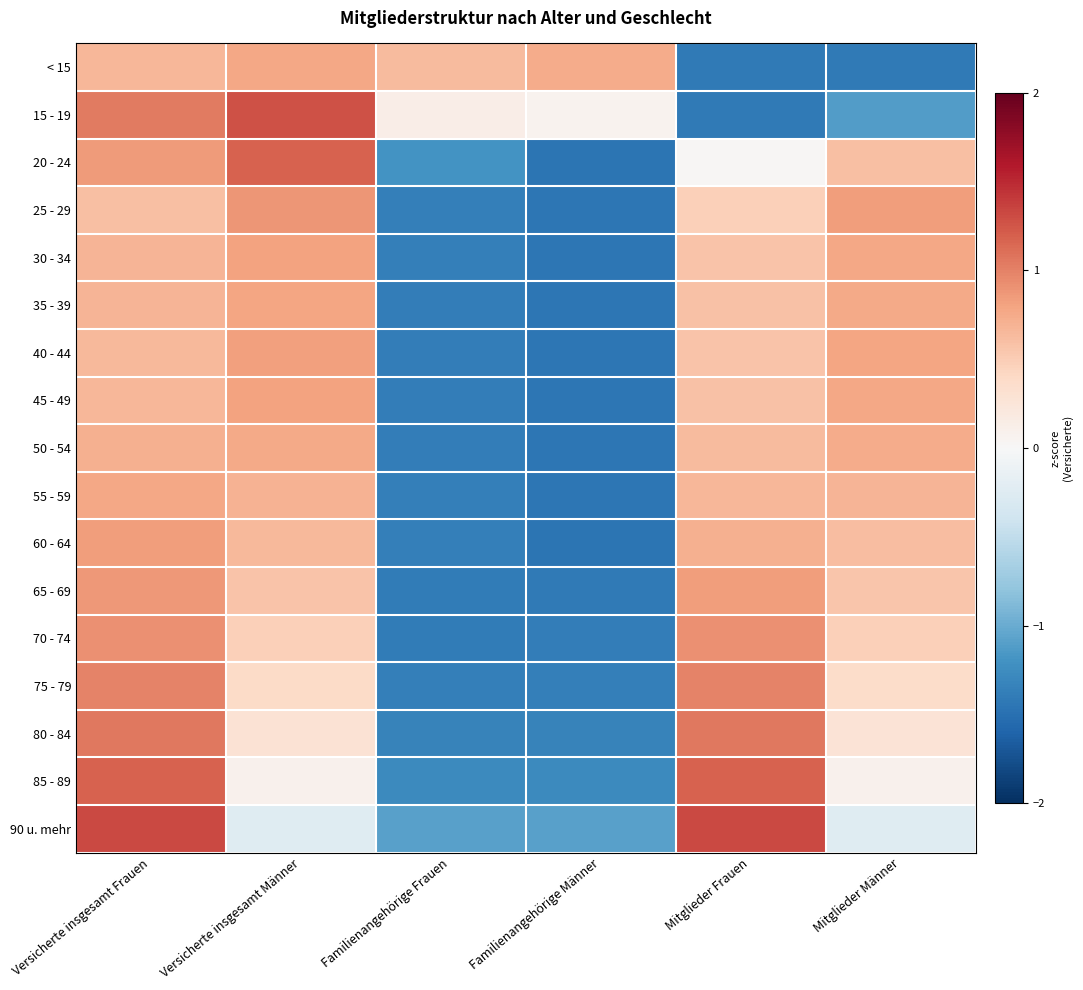

How many series are shown in this chart?

17